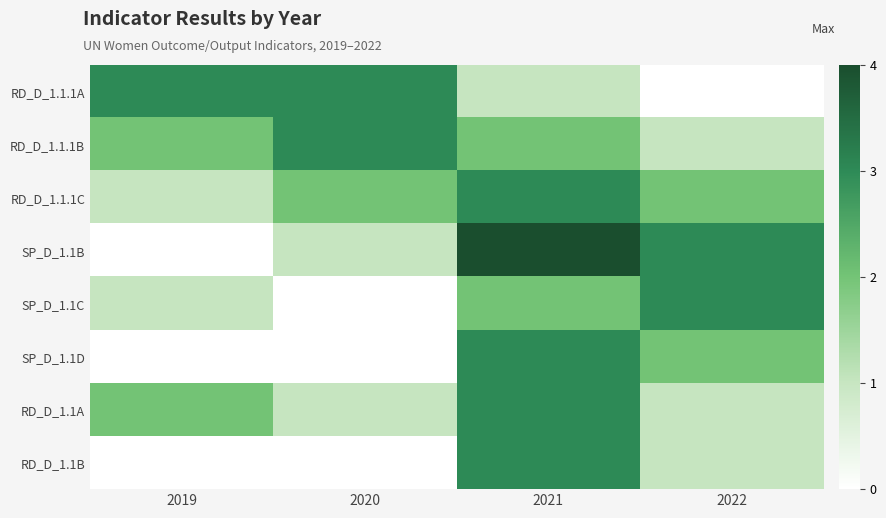

At how many categories does at least one series exceed 3?

1